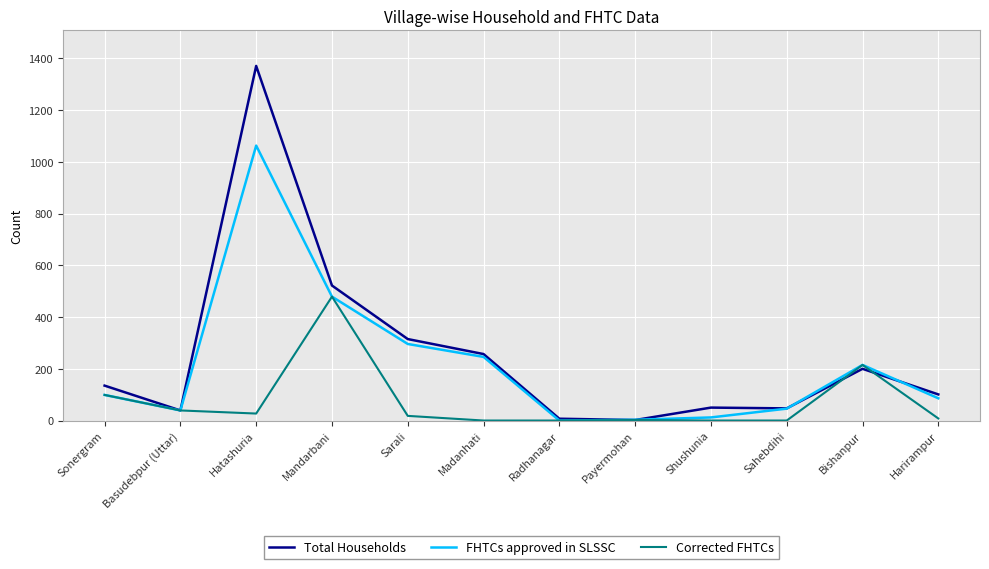

Is this an area chart (filled region under the line)?

No